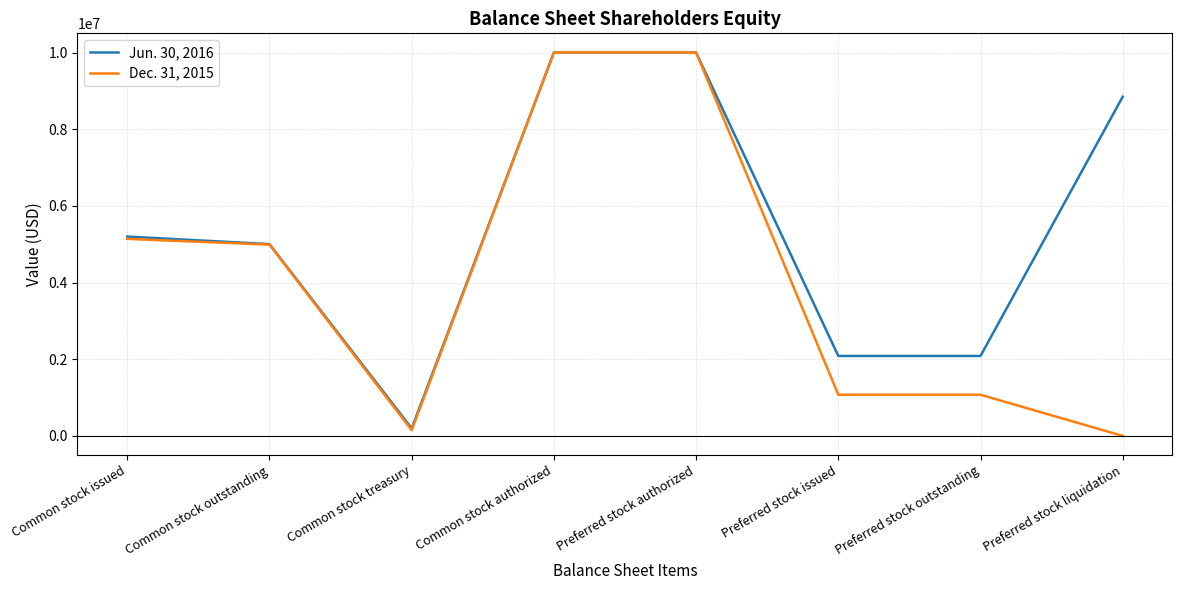

At Common stock issued, list the series in order from smallest to largest.

Dec. 31, 2015, Jun. 30, 2016